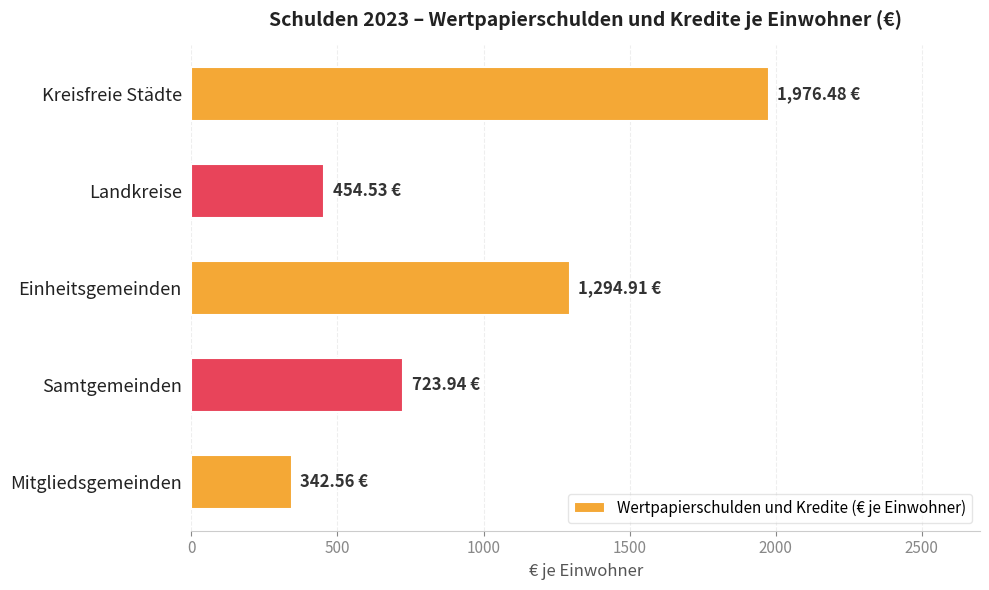

At which category does the chart reach its peak across all series?

Kreisfreie Städte